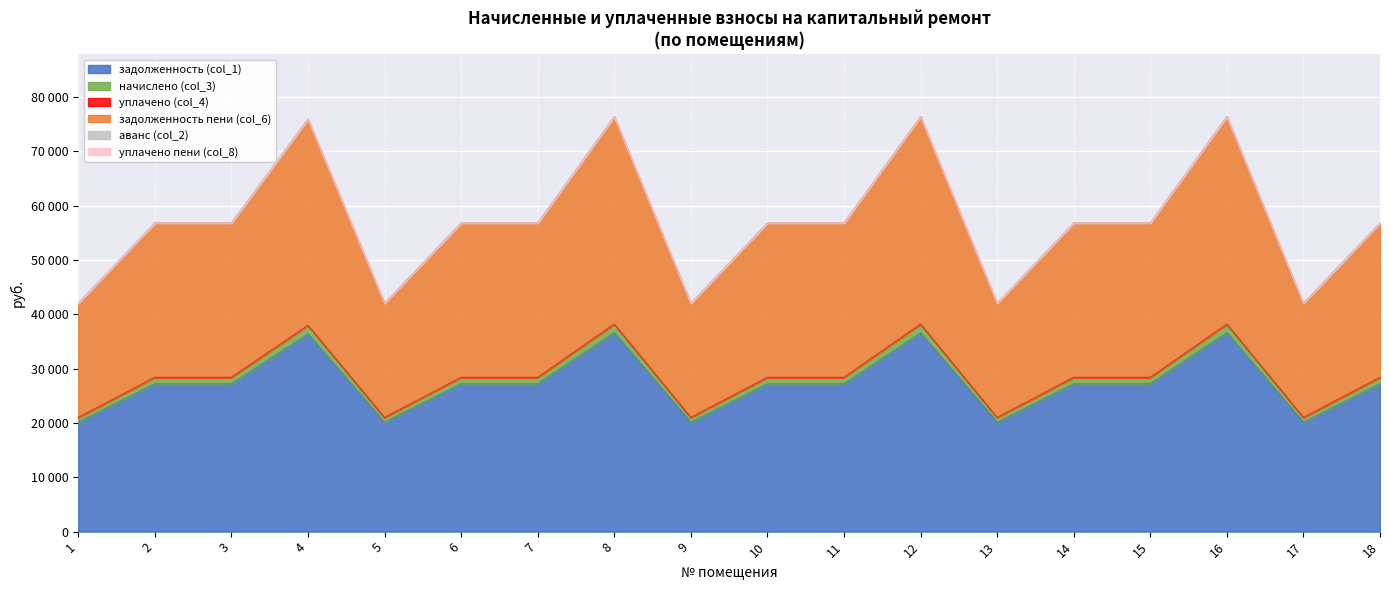

Does the chart display data point markers on the line(s)?

No